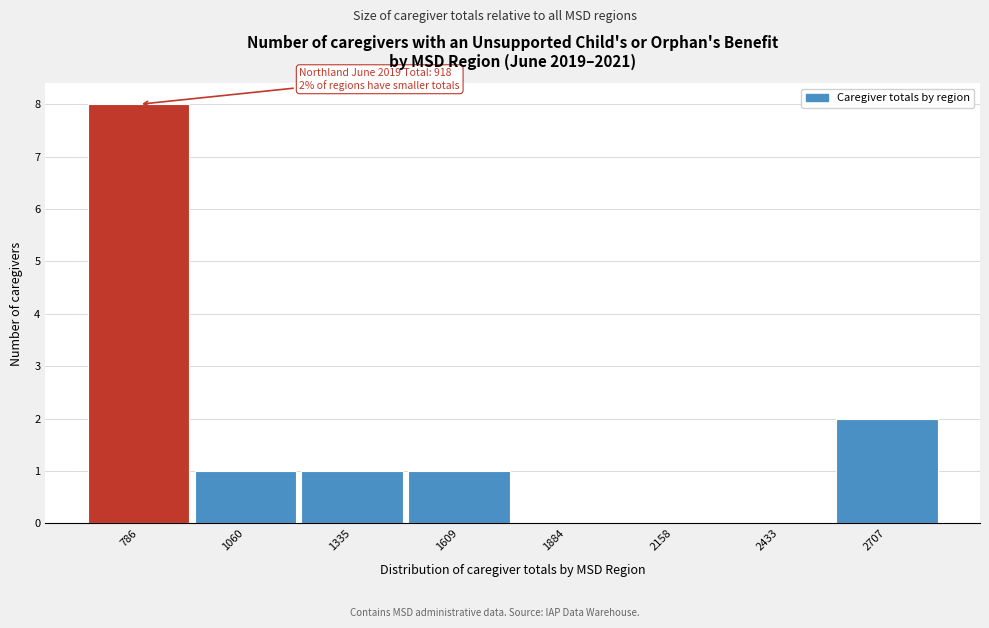

Reading left to right, what are all the values shown in this chart?

786=8	1060=1	1335=1	1609=1	1884=0	2158=0	2433=0	2707=2